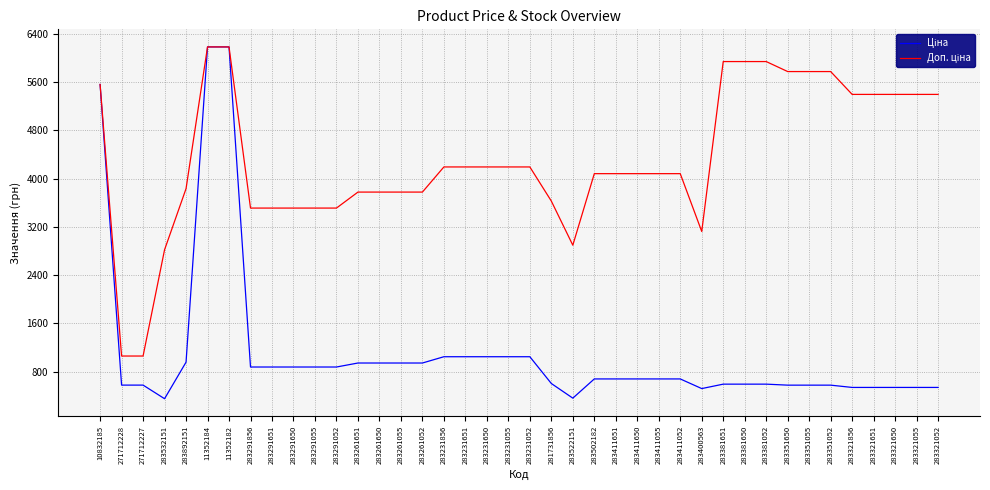

What is the maximum value shown in the chart?

6182.6